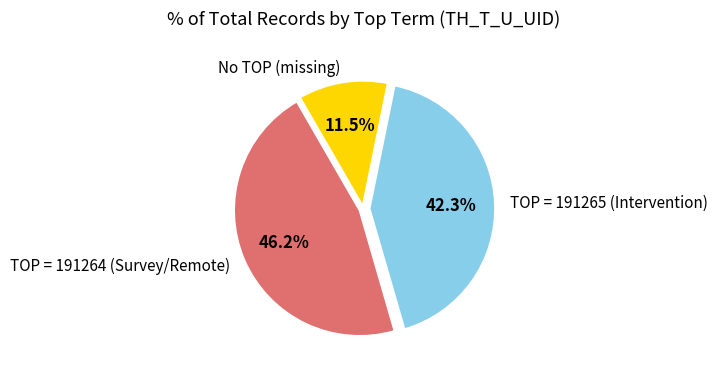

Is there any slice that represents more than half of the pie?

No